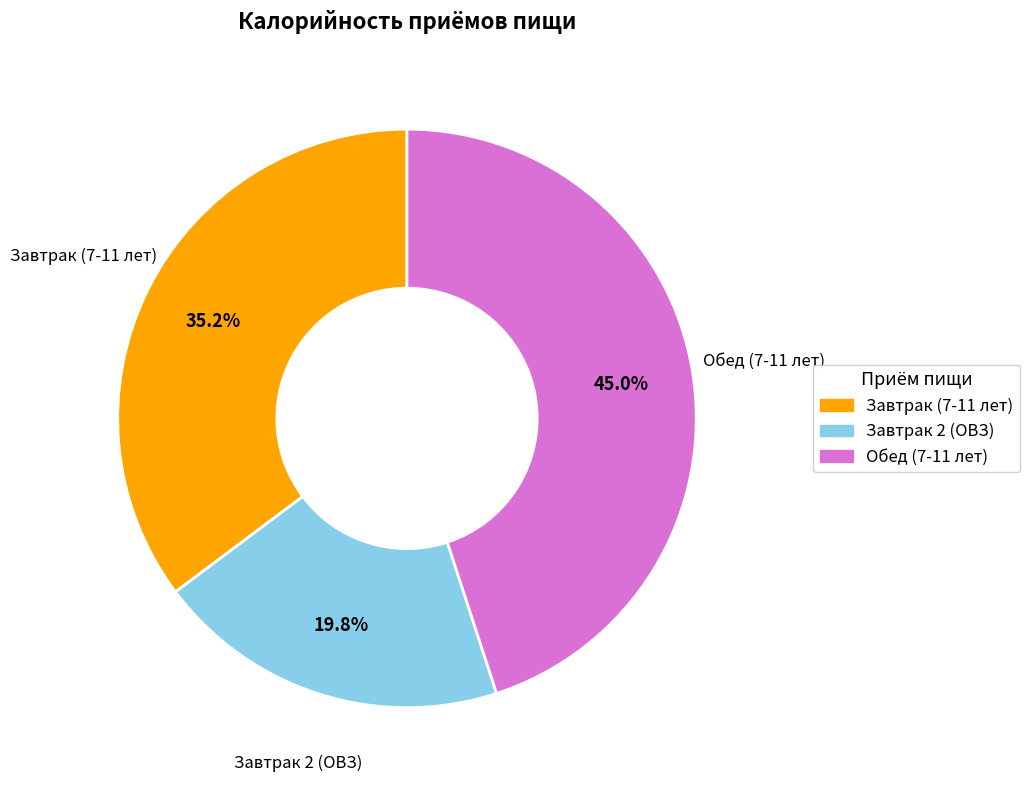

Rank the categories by value from lowest to highest.

Завтрак 2 (ОВЗ), Завтрак (7-11 лет), Обед (7-11 лет)